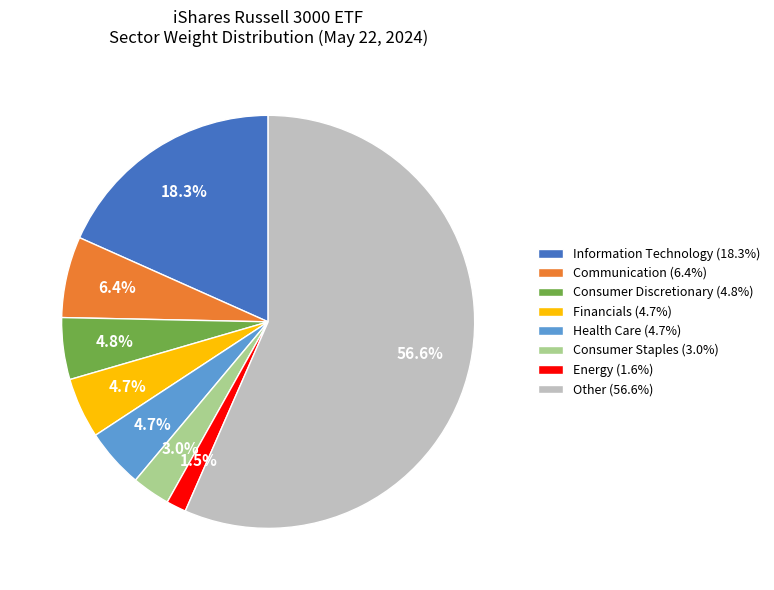

Do Consumer Staples (3.0%) and Other (56.6%) together represent more than half of the pie?

Yes